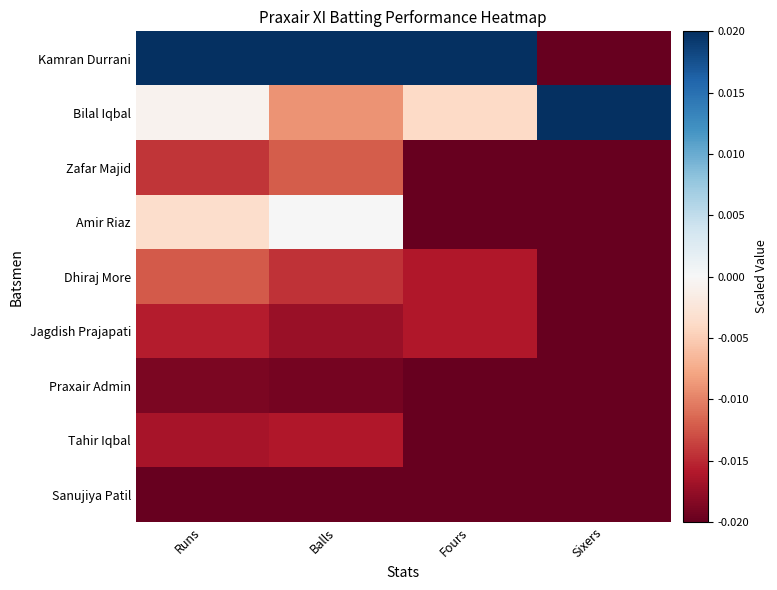

Reading left to right, transcribe all the data shown in this chart.

Kamran Durrani: Runs=0.0	Balls=0.0	Fours=0.0	Sixers=-0.0
Bilal Iqbal: Runs=-0.0	Balls=-0.0	Fours=-0.0	Sixers=0.0
Zafar Majid: Runs=-0.0	Balls=-0.0	Fours=-0.0	Sixers=-0.0
Amir Riaz: Runs=-0.0	Balls=0.0	Fours=-0.0	Sixers=-0.0
Dhiraj More: Runs=-0.0	Balls=-0.0	Fours=-0.0	Sixers=-0.0
Jagdish Prajapati: Runs=-0.0	Balls=-0.0	Fours=-0.0	Sixers=-0.0
Praxair Admin: Runs=-0.0	Balls=-0.0	Fours=-0.0	Sixers=-0.0
Tahir Iqbal: Runs=-0.0	Balls=-0.0	Fours=-0.0	Sixers=-0.0
Sanujiya Patil: Runs=-0.0	Balls=-0.0	Fours=-0.0	Sixers=-0.0